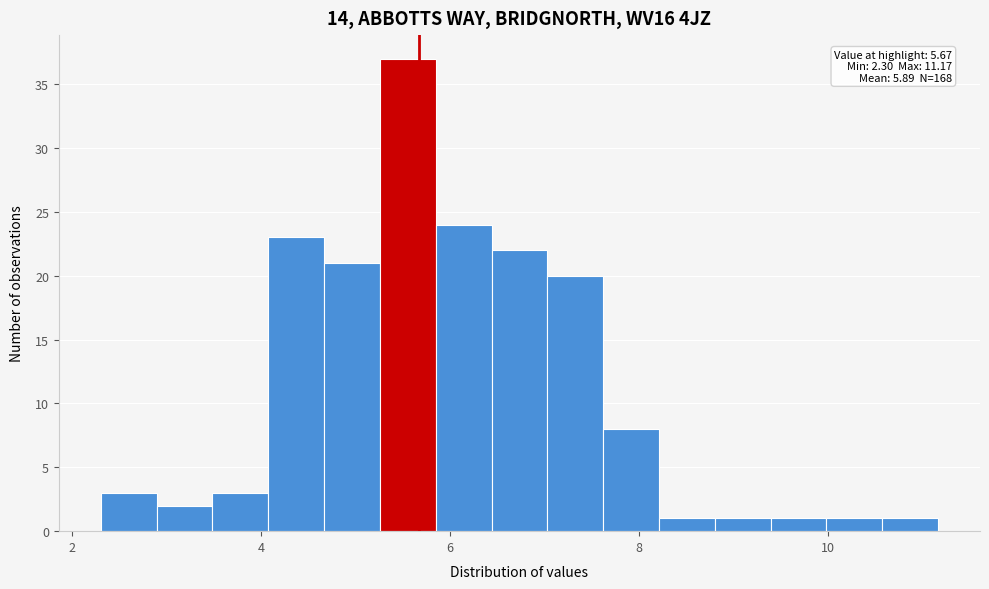

Around what value on the x-axis is the tallest bar? Give the approximate position of its centre, as read against the axis.

5.6